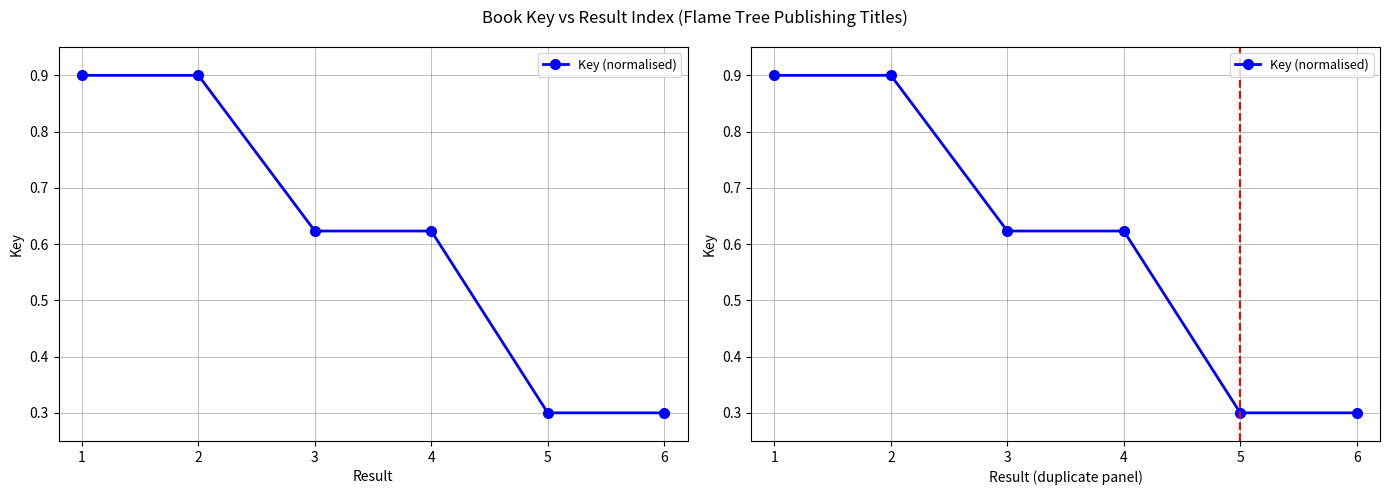

Rank the categories by value from lowest to highest.

6, 5, 3, 4, 1, 2